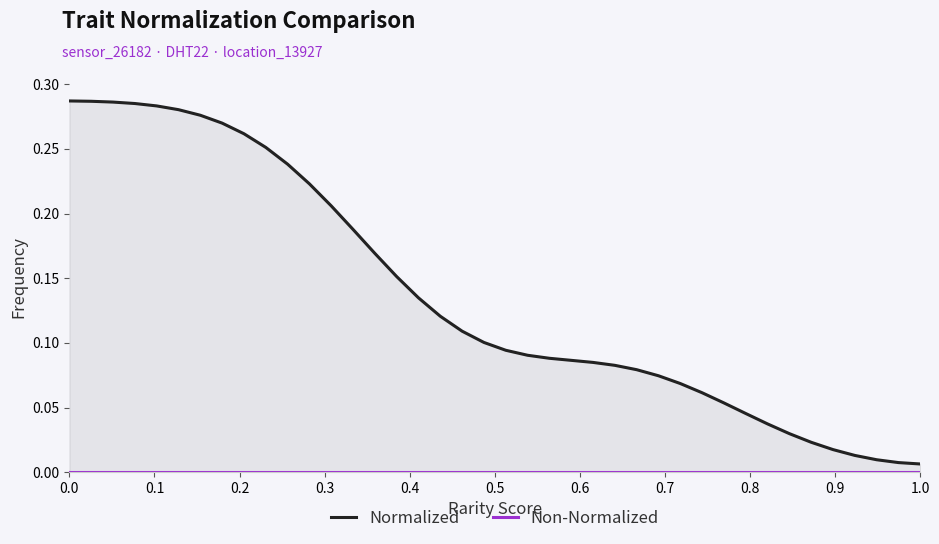

Is the value of Normalized at 23 greater than the value of Non-Normalized at 35?

Yes